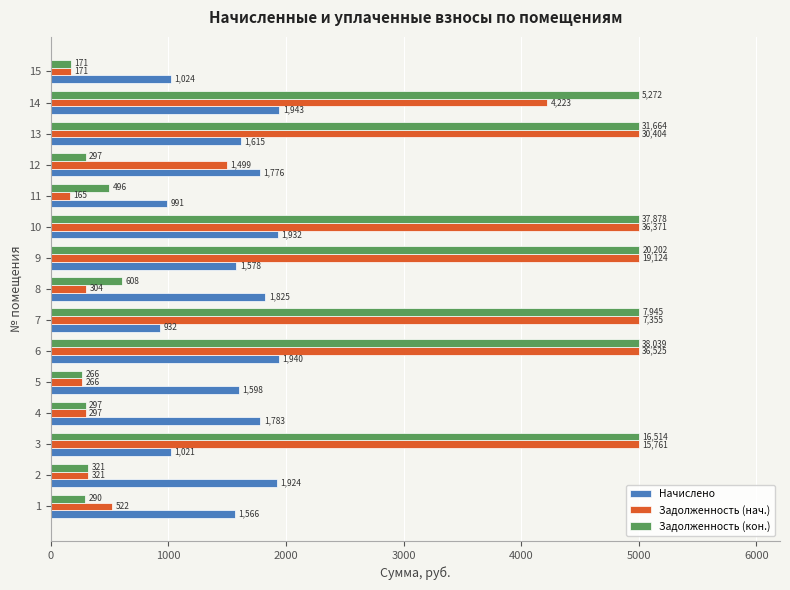

What is the approximate value of Начислено at 6?

1939.8